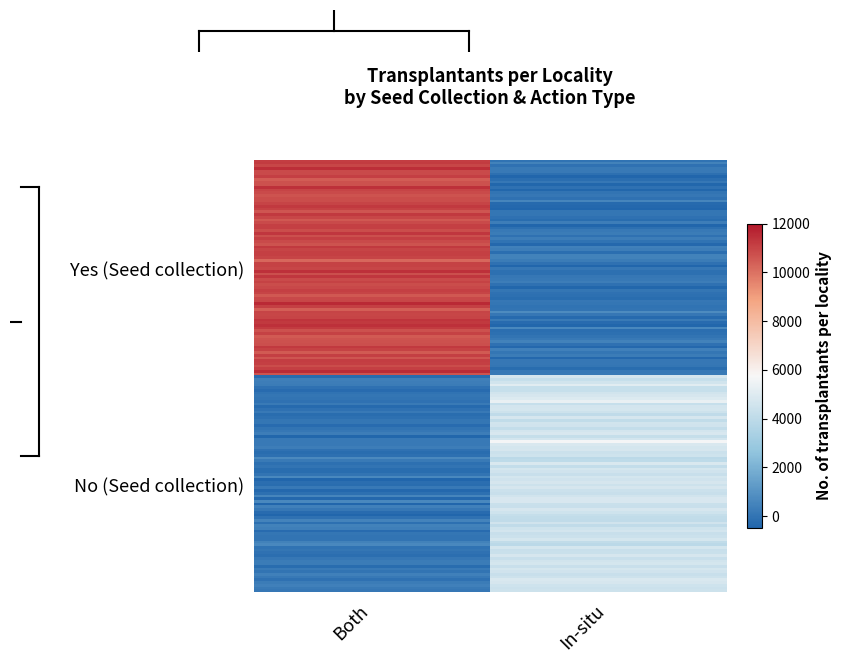

At how many categories does at least one series exceed 10240?

1